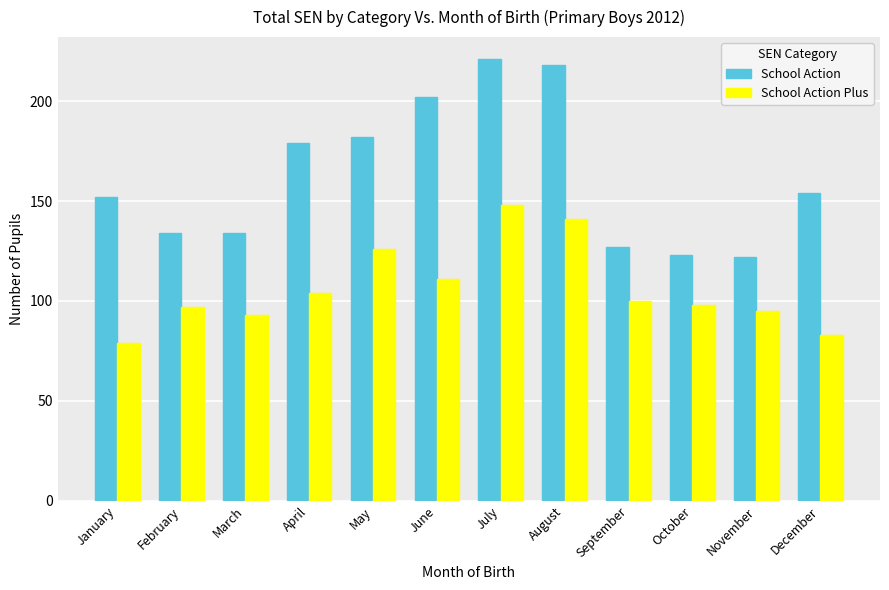

What is the difference between the maximum and second lowest values in the School Action series?

98